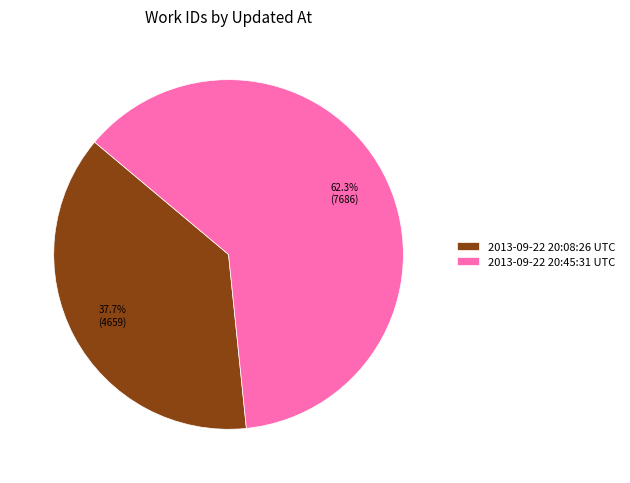

Rank the categories by value from lowest to highest.

2013-09-22 20:08:26 UTC, 2013-09-22 20:45:31 UTC